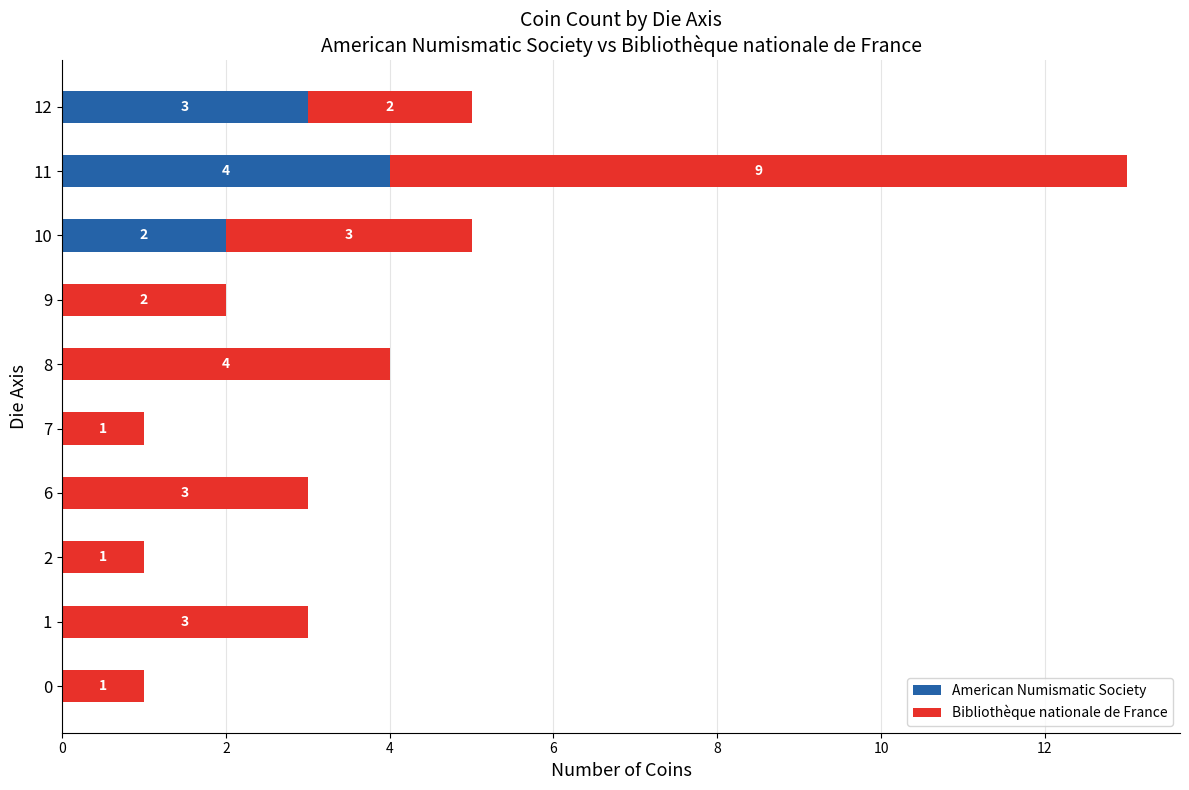

Where is American Numismatic Society nearest to the value 2?

10